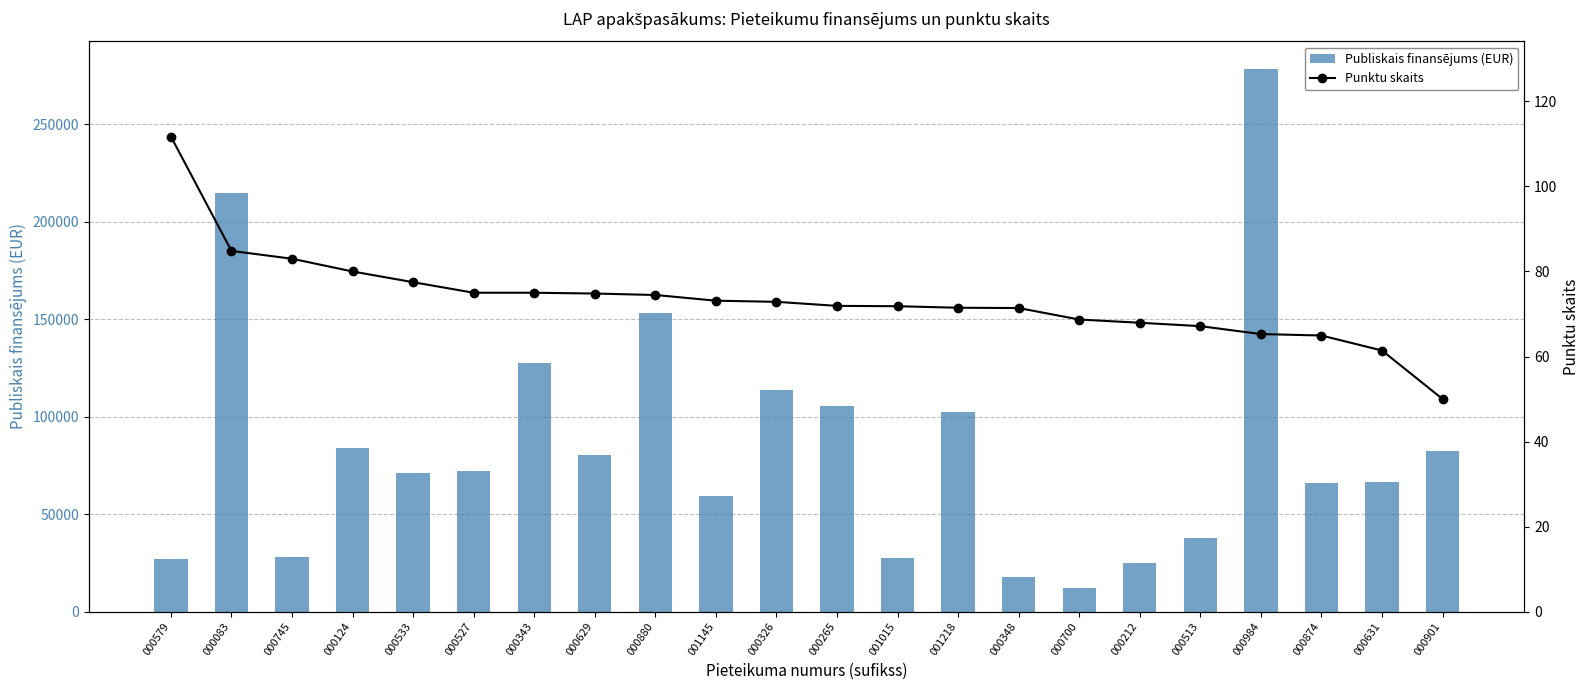

What is the difference between the Publiskais finansējums (EUR) values at 000326 and 000631?

47251.1